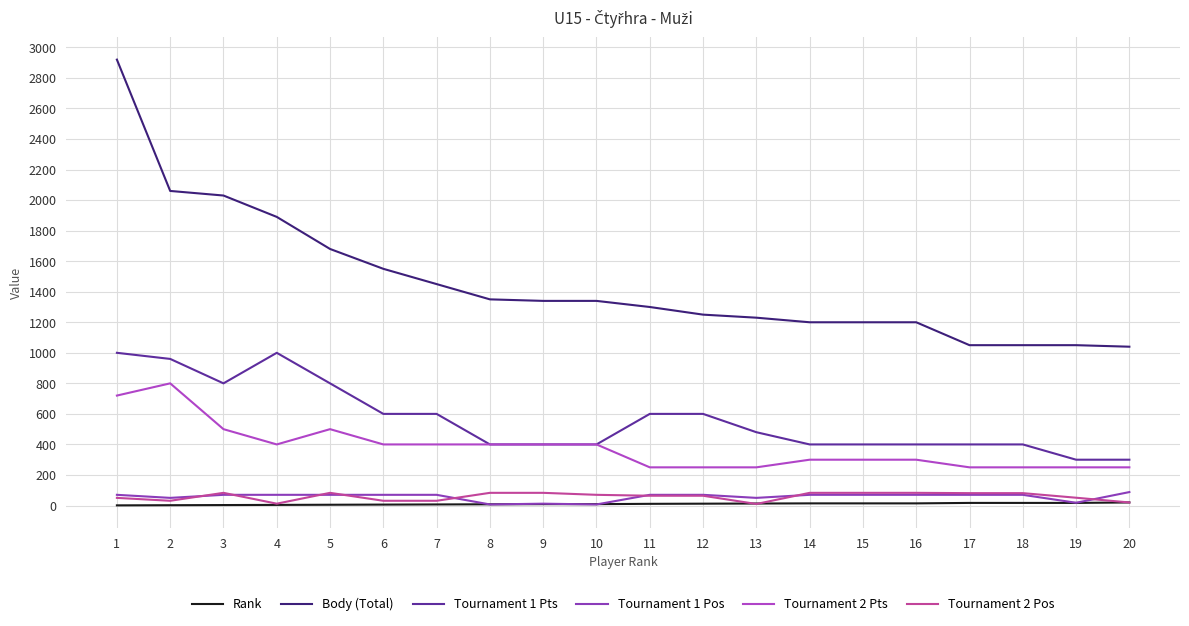

True or false: Rank and Body (Total) intersect in this chart.

False